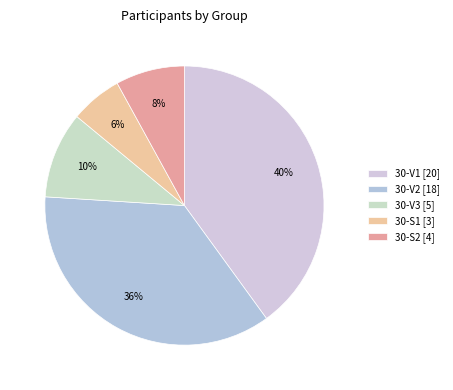

To the nearest percent, what percentage of the pie is 30-V3?

10%